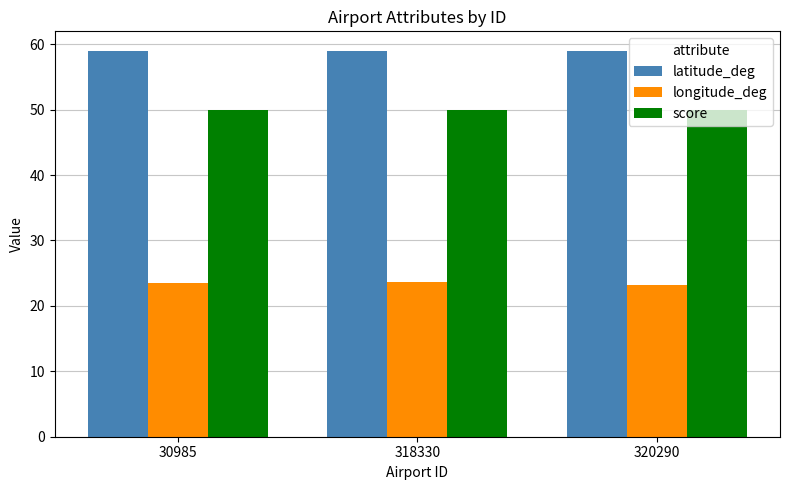

At how many categories does at least one series exceed 28?

3